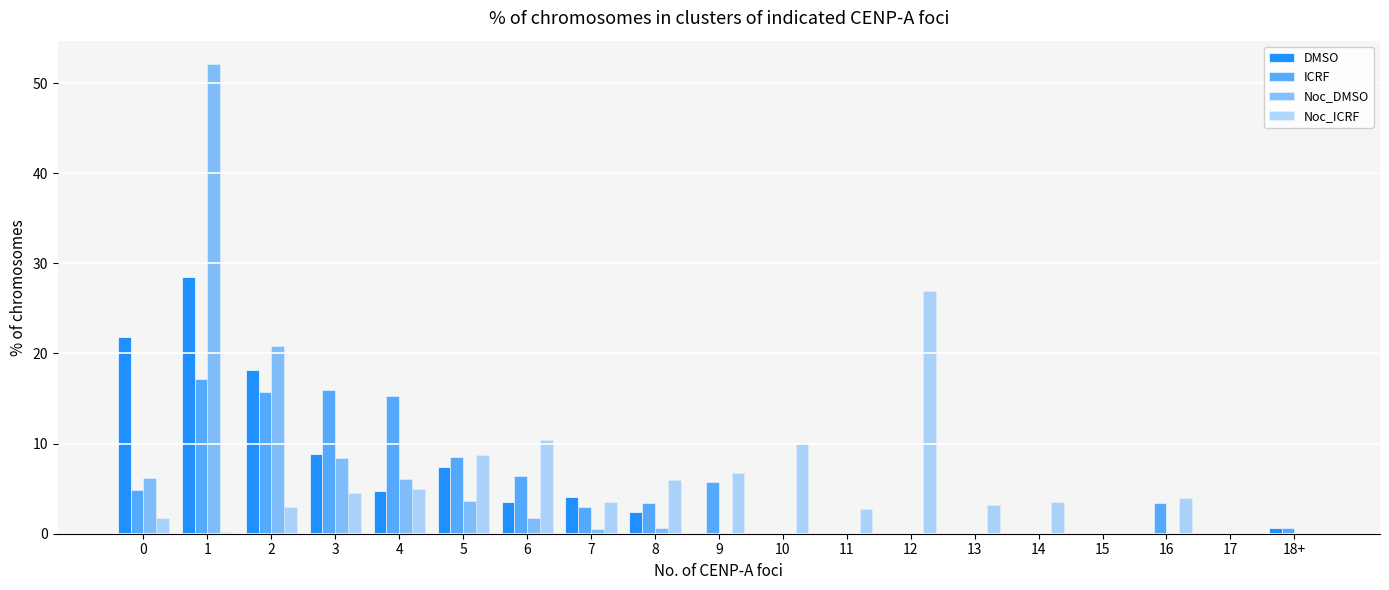

Reading left to right, extract all data points from this chart.

DMSO: 21.8	28.5	18.2	8.8	4.7	7.4	3.5	4.1	2.4	0.0	0.0	0.0	0.0	0.0	0.0	0.0	0.0	0.0	0.6
ICRF: 4.9	17.2	15.7	15.9	15.3	8.5	6.4	3.0	3.4	5.7	0.0	0.0	0.0	0.0	0.0	0.0	3.4	0.0	0.6
Noc_DMSO: 6.2	52.1	20.8	8.4	6.1	3.6	1.7	0.5	0.6	0.0	0.0	0.0	0.0	0.0	0.0	0.0	0.0	0.0	0.0
Noc_ICRF: 1.7	0.2	3.0	4.5	5.0	8.7	10.4	3.5	6.0	6.7	10.0	2.7	26.9	3.2	3.5	0.0	4.0	0.0	0.0